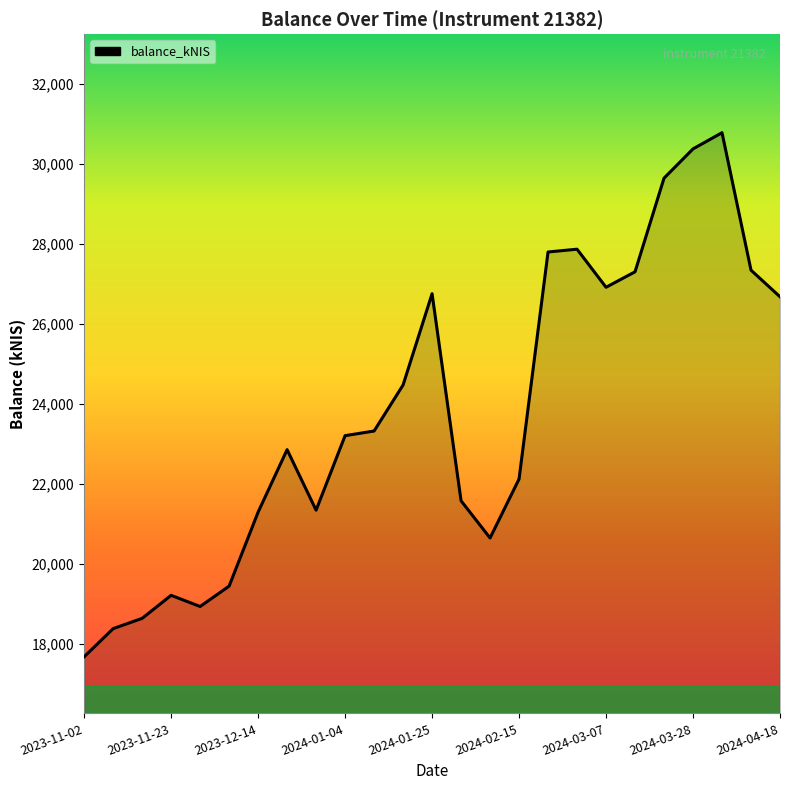

What is the minimum value shown in the chart?

17686.4